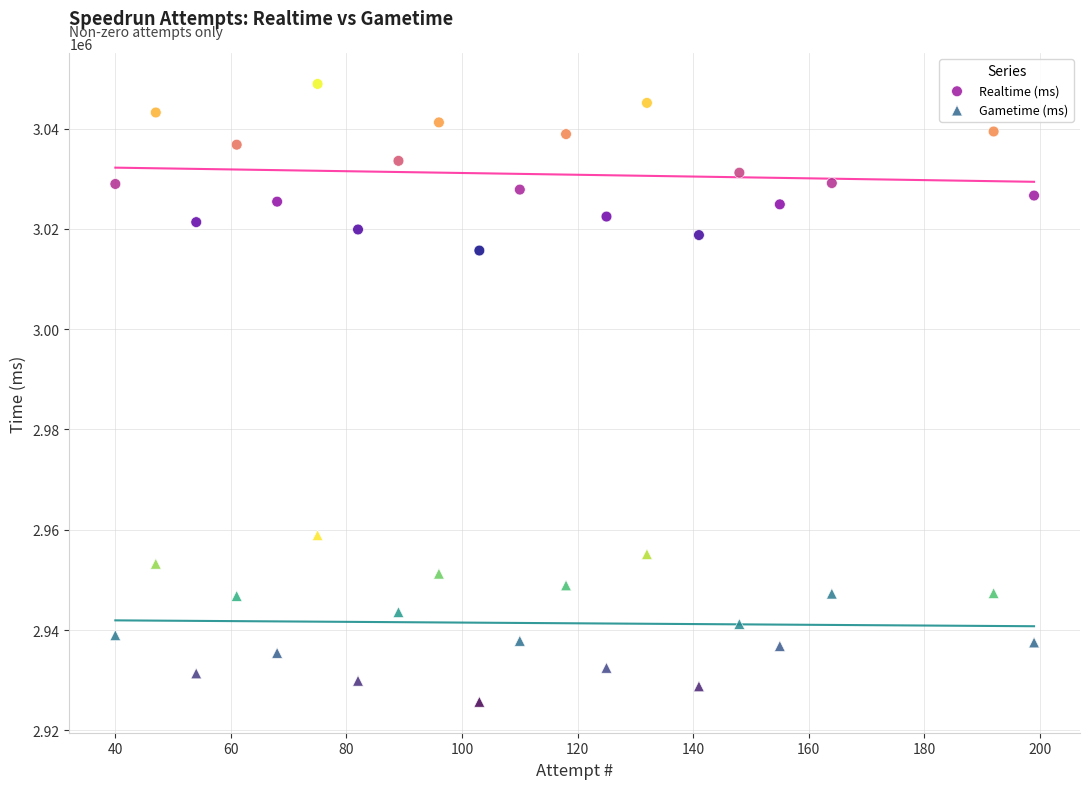

Across all data points, what is the range of X values (max minus min)?

159